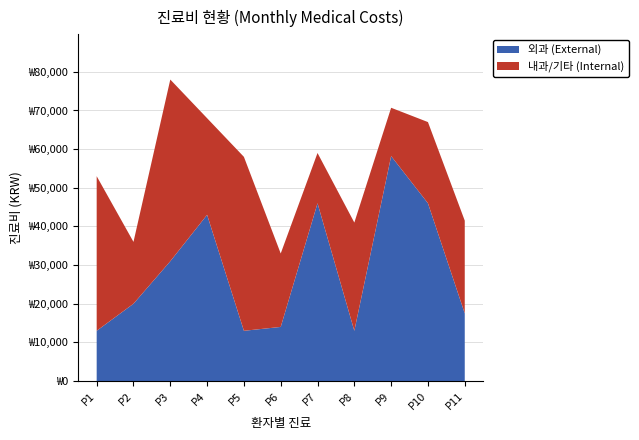

Reading right to left, what are all the values shown in this chart?

외과 (External): 17500	46000	58200	13000	46000	14000	13000	43000	31000	20000	13000
내과/기타 (Internal): 24000	21000	12500	28000	13000	19000	45000	25000	47000	16000	40000